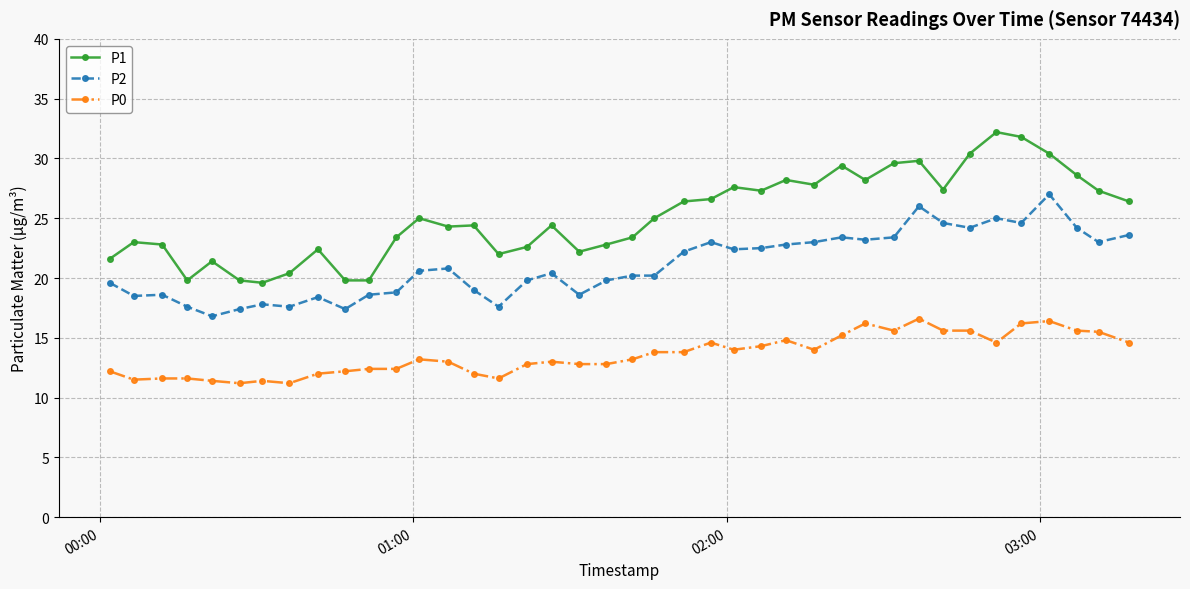

Does the chart have visible grid lines?

Yes